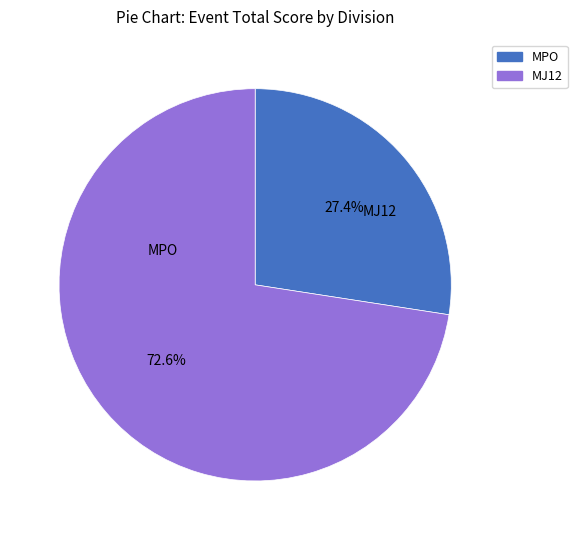

Is there any slice that represents more than half of the pie?

Yes